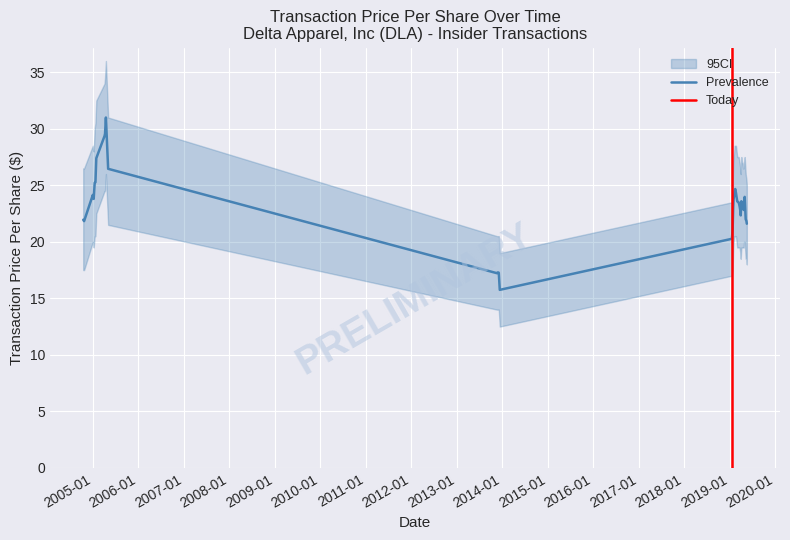

True or false: transactionPricePerShare and ci_lower cross at least once.

False